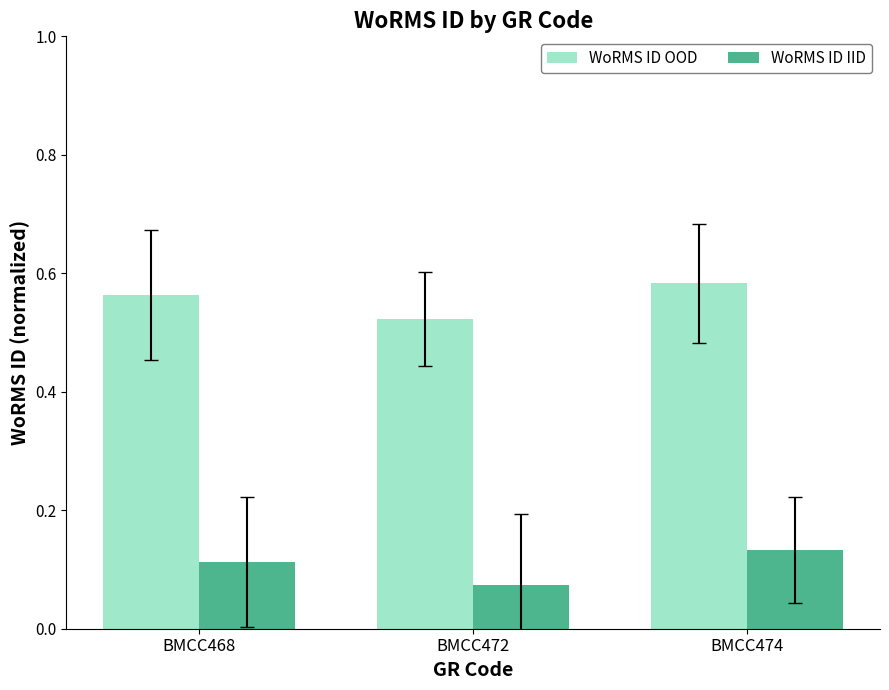

At which label is WoRMS ID IID closest to 0?

BMCC472